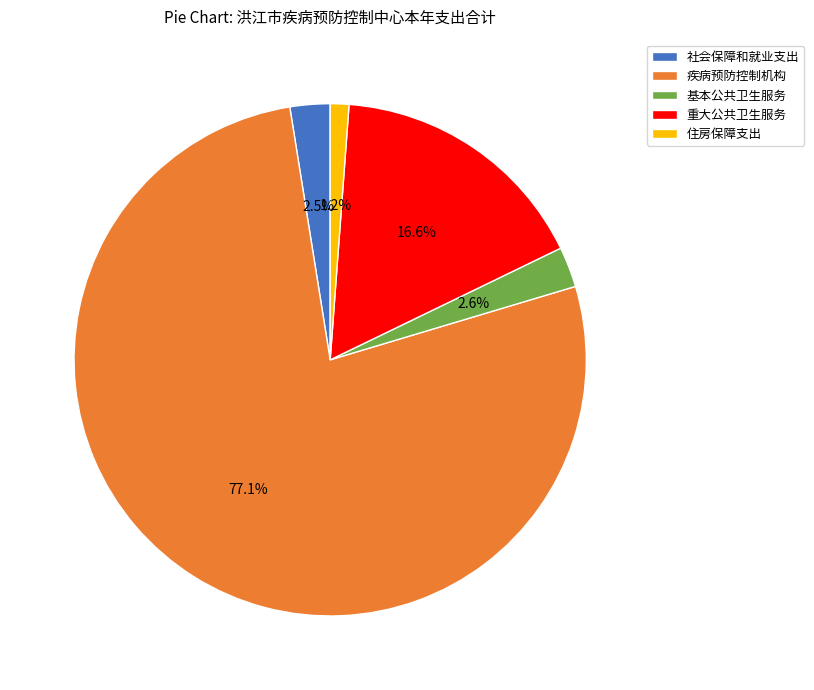

Between 住房保障支出 and 社会保障和就业支出, which is larger?

社会保障和就业支出